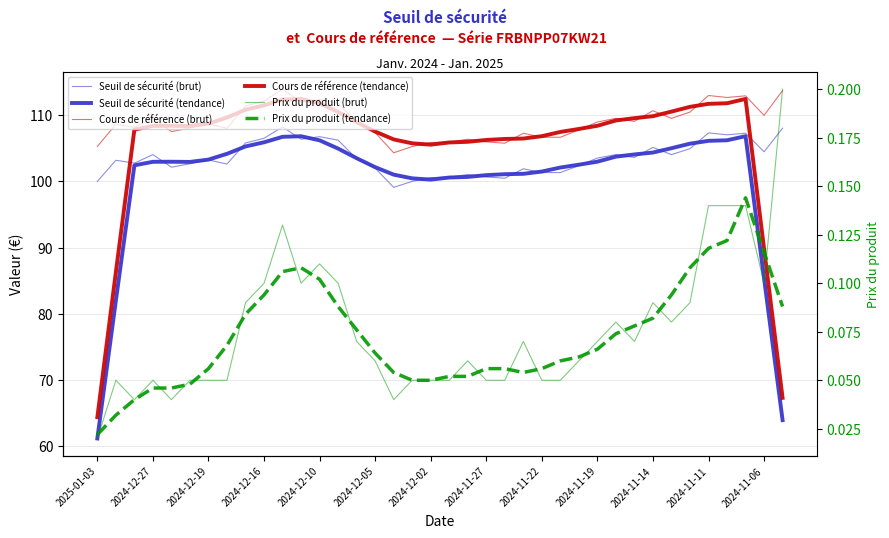

Is this an area chart (filled region under the line)?

No